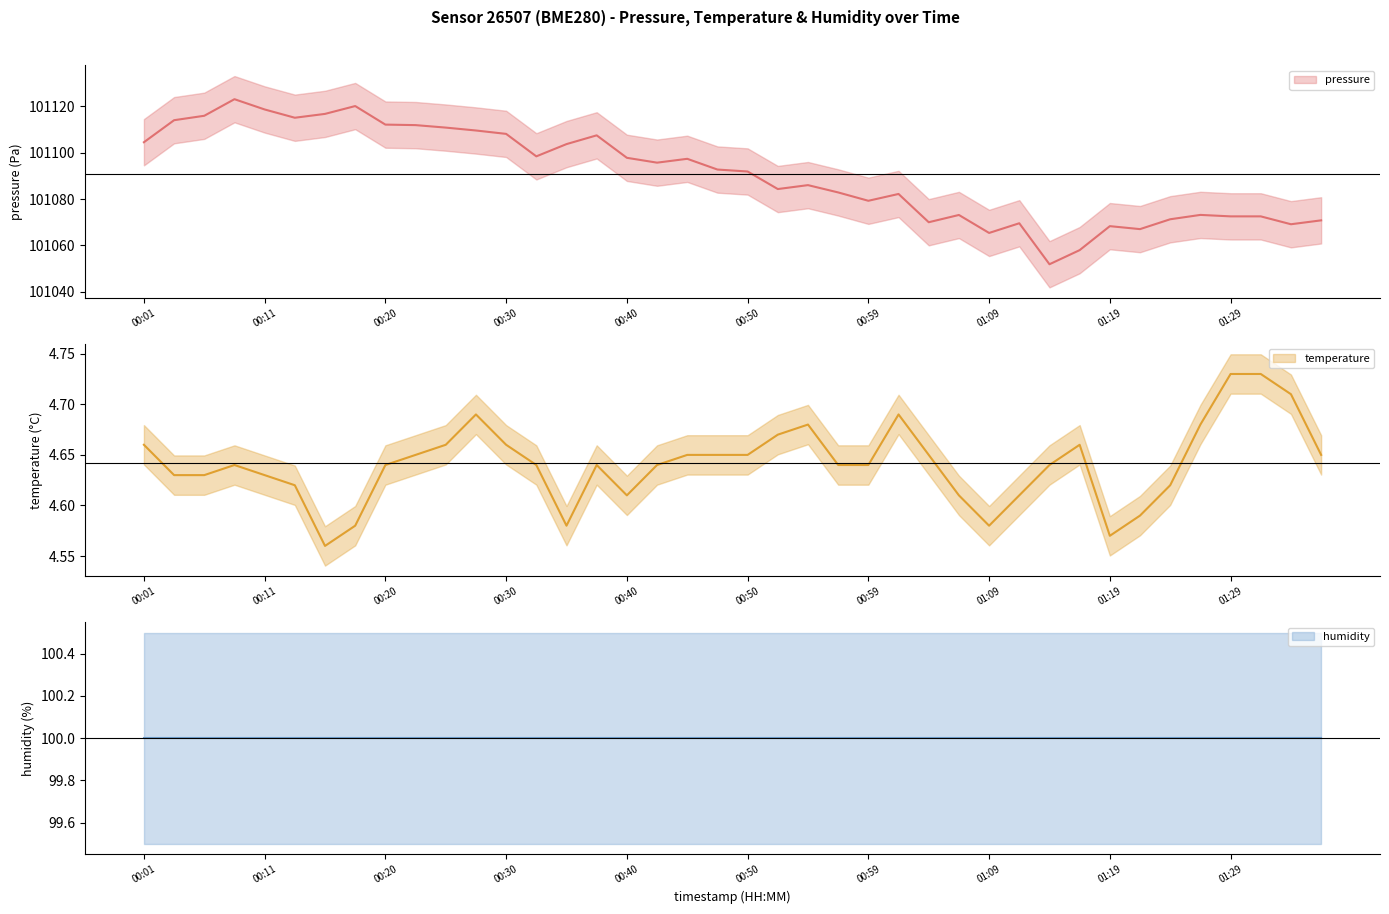

Does the chart display data point markers on the line(s)?

No